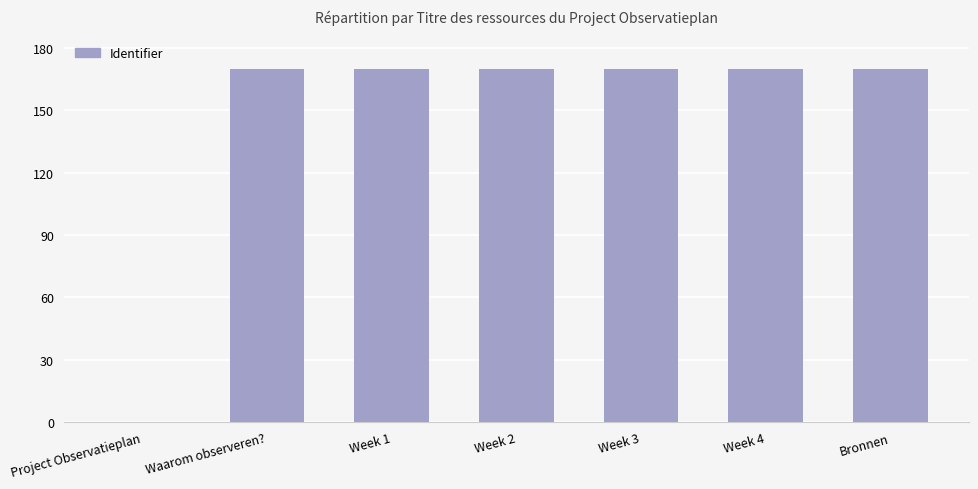

List the labels in order of value, smallest first.

Project Observatieplan, Waarom observeren?, Week 1, Week 2, Week 3, Week 4, Bronnen